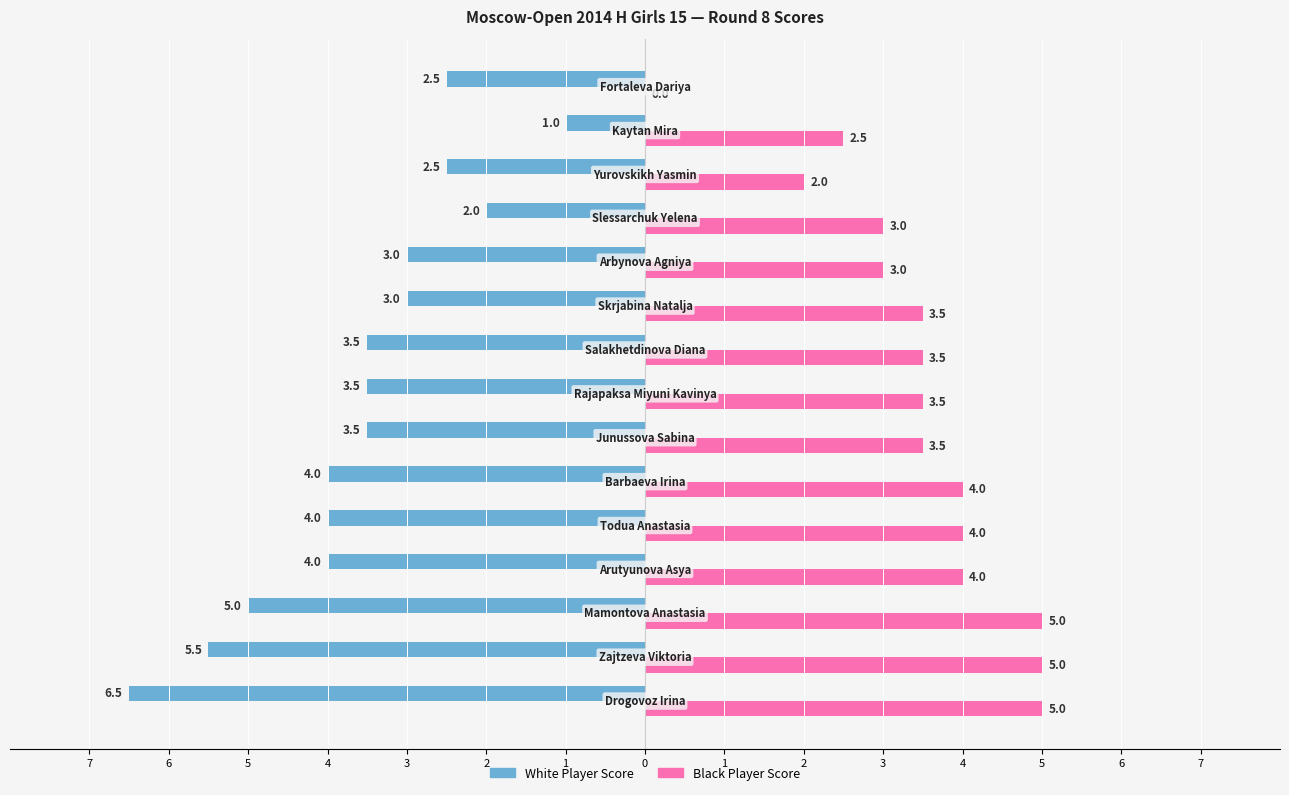

What are all the series names shown in the legend?

White Player Score, Black Player Score